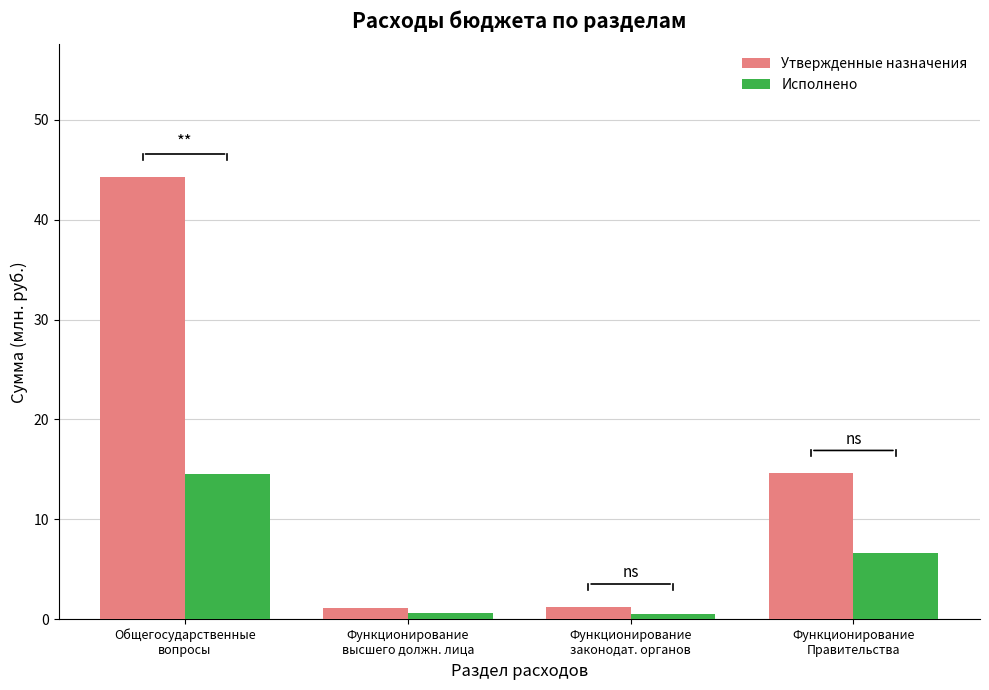

What is the maximum value for Исполнено?

14.5